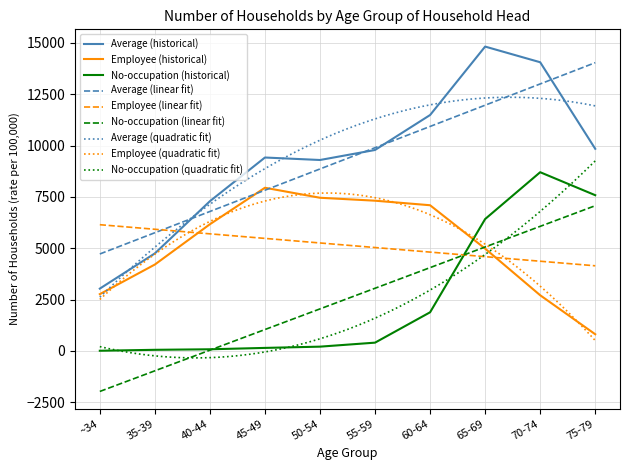

Which category has the lowest value across all series?

~34